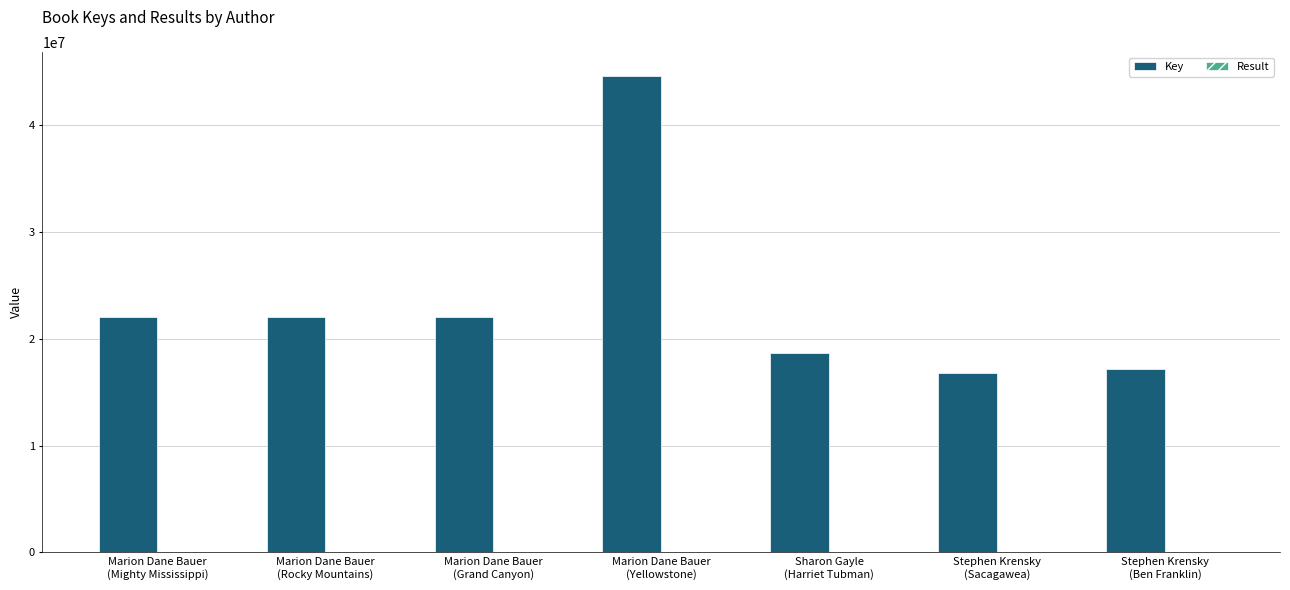

Which series has the largest total across all categories?

Key